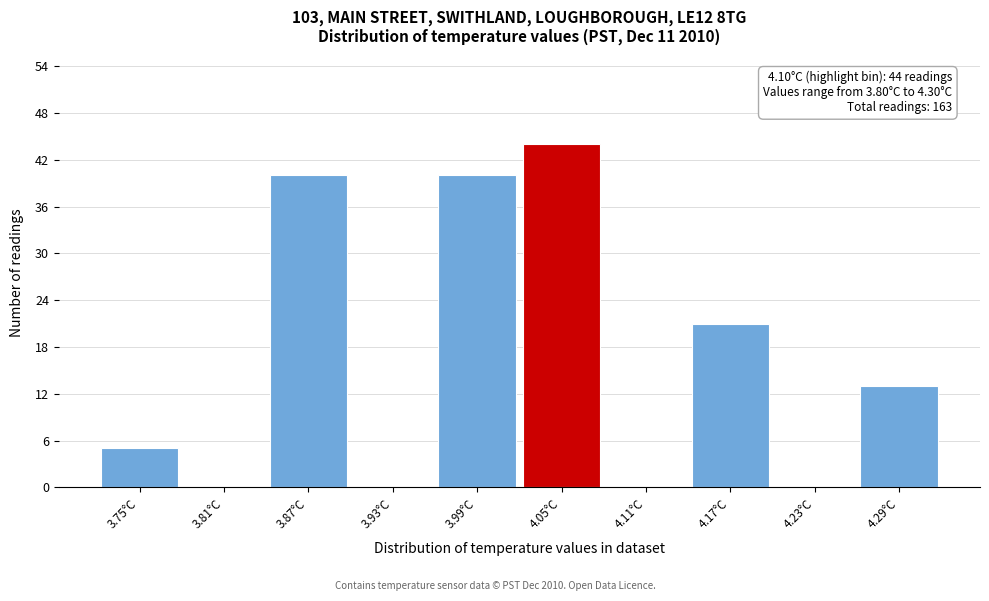

Reading left to right, what are all the values shown in this chart?

3.75°C=5	3.81°C=0	3.87°C=40	3.93°C=0	3.99°C=40	4.05°C=44	4.11°C=0	4.17°C=21	4.23°C=0	4.29°C=13